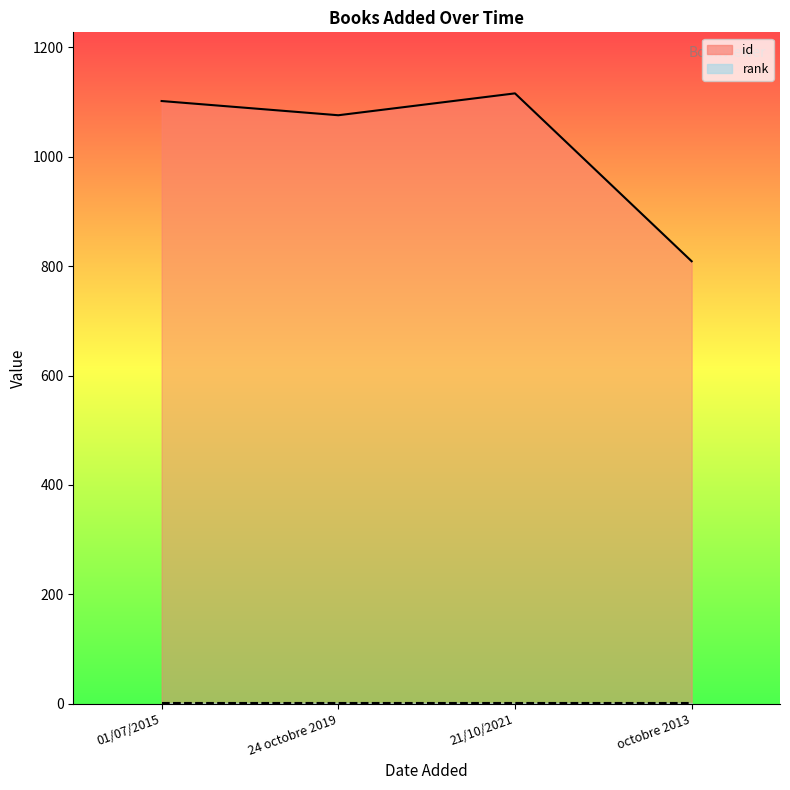

Which has a higher value, 24 octobre 2019 or 21/10/2021?

21/10/2021